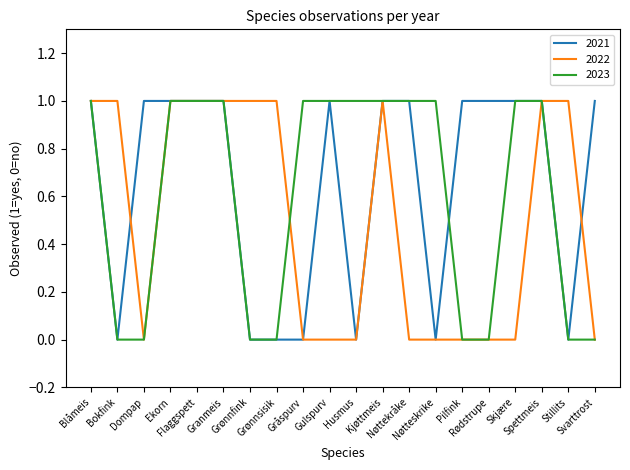

Is this an area chart (filled region under the line)?

No